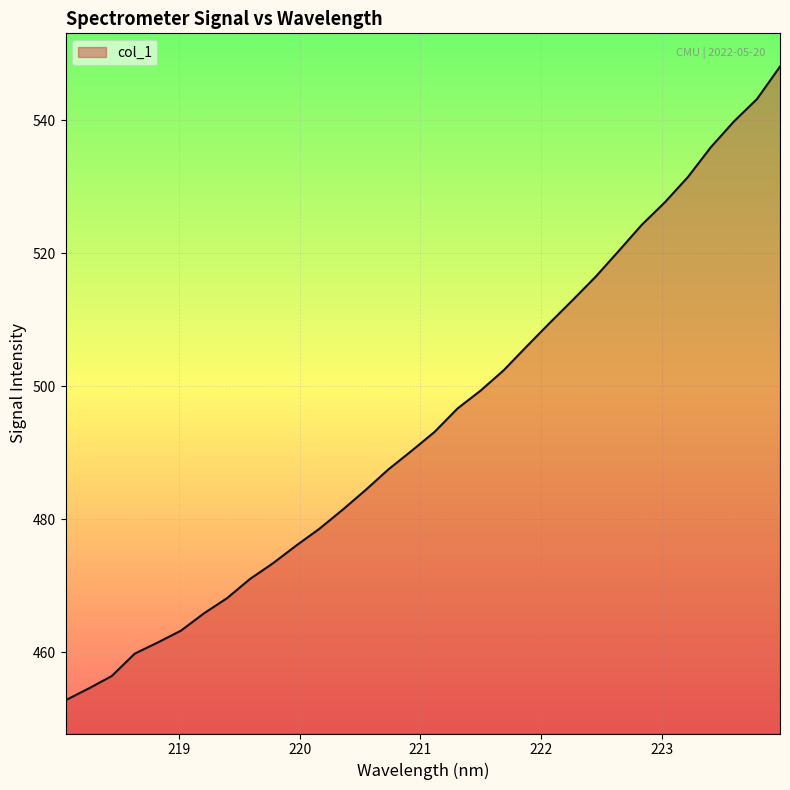

What is the maximum value shown in the chart?

548.1